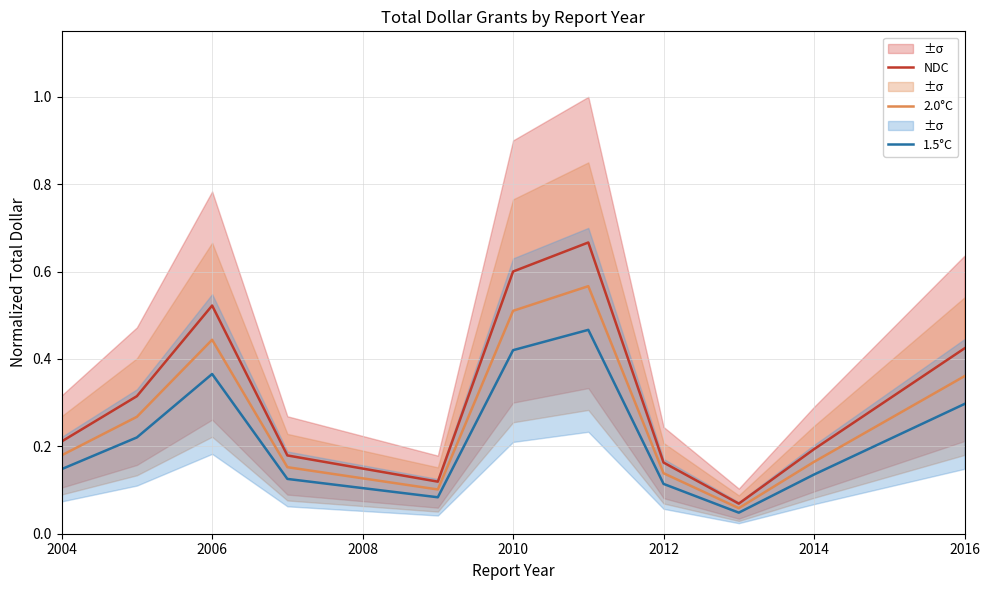

How many interior local peaks does the 2.0°C series have?

2